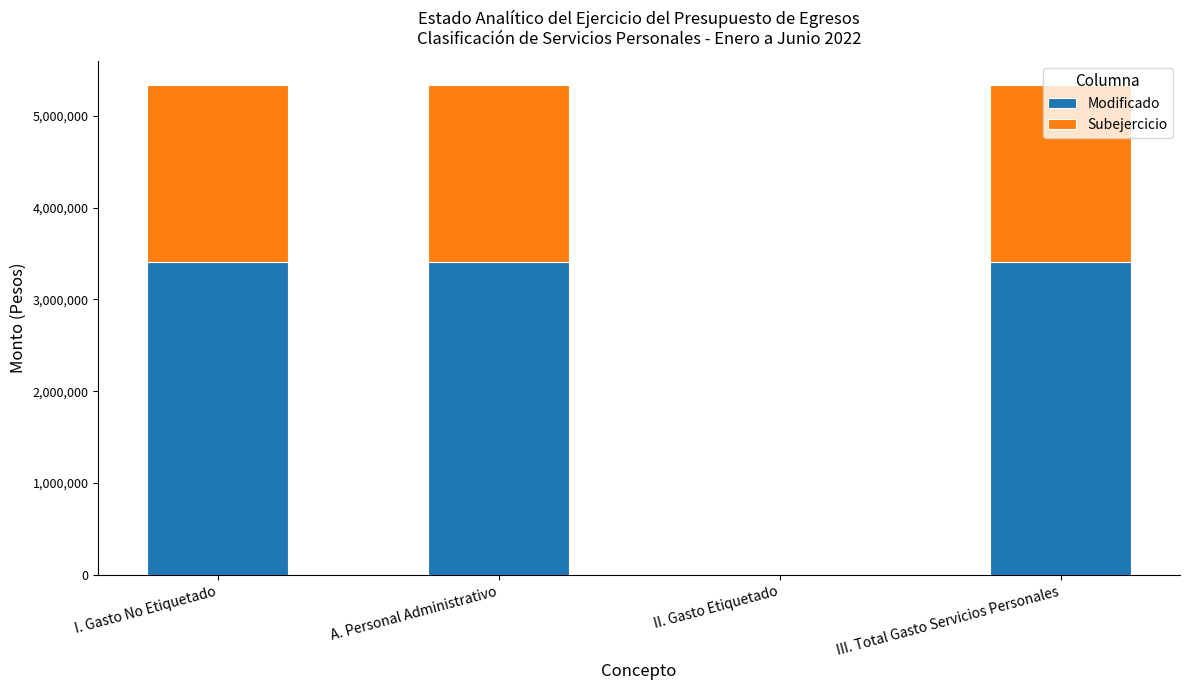

What is the maximum value for Modificado?

3403756.8